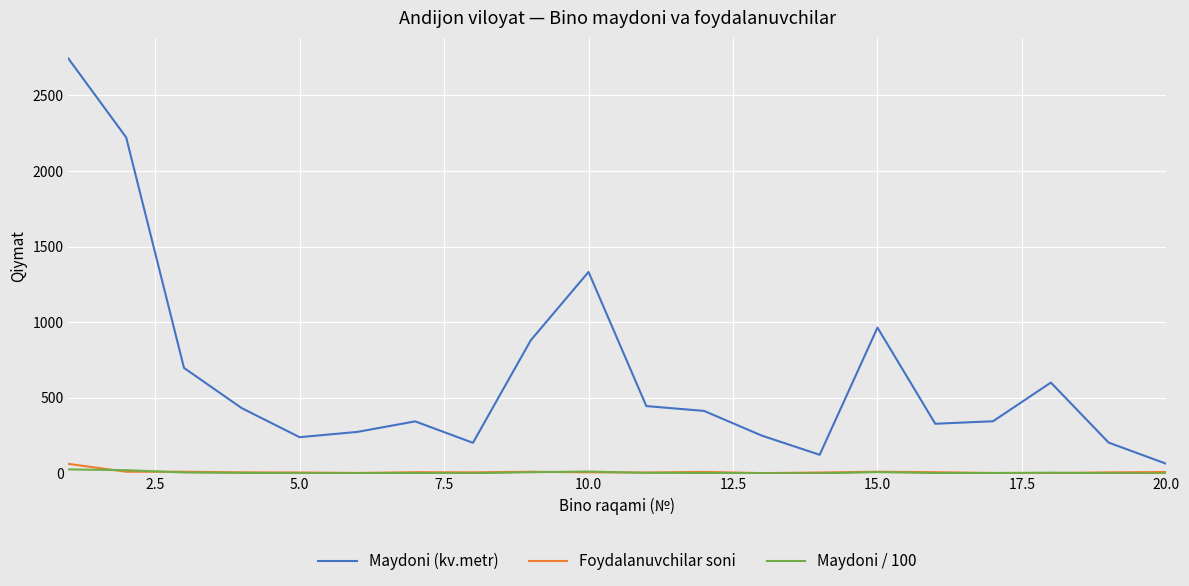

What is the highest value of the Foydalanuvchilar soni series?

64.0